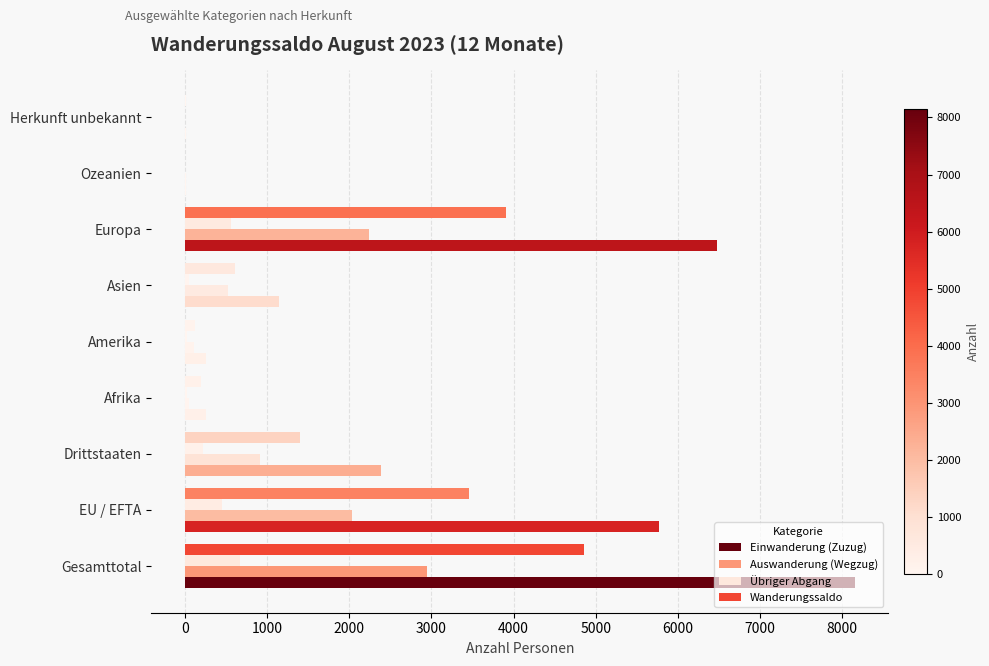

How many data points does each series have?

9